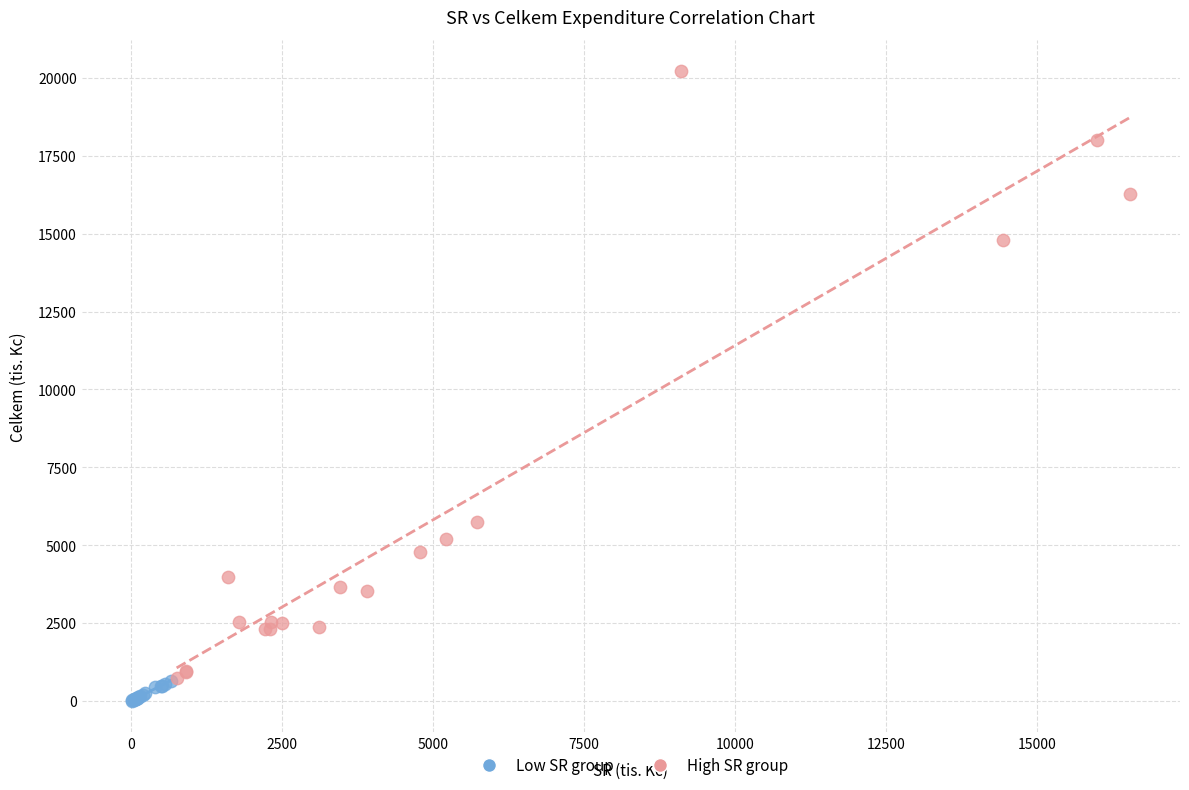

Which series contains the highest Y value?

High SR group